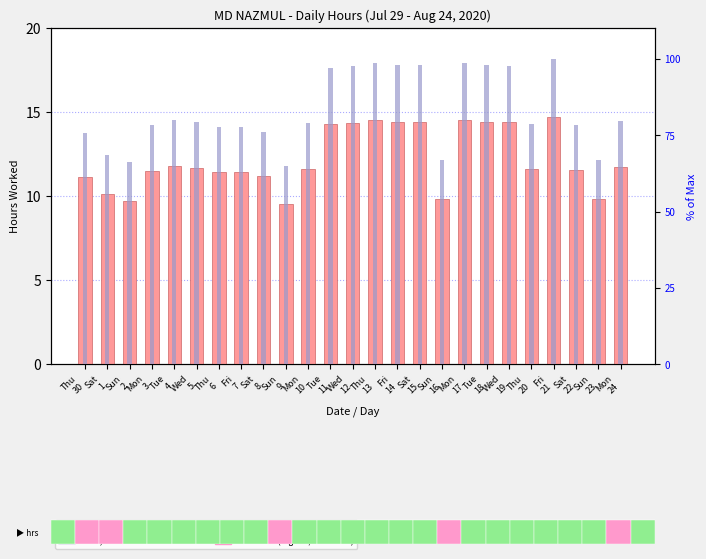

The value of Low (hours worked) at Sun
16 is 9.8. True or false?

True